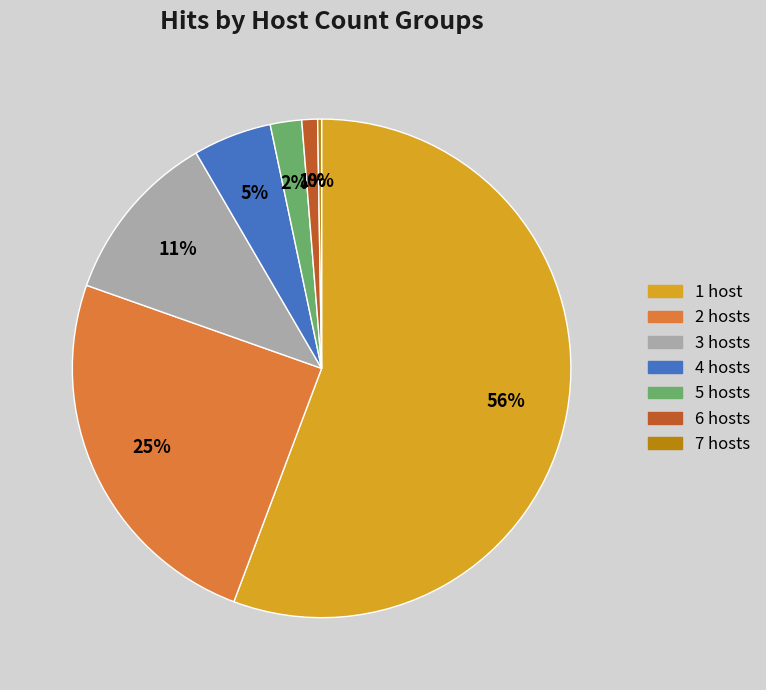

What is the ratio of the value at 5 to the value at 6?

2.0